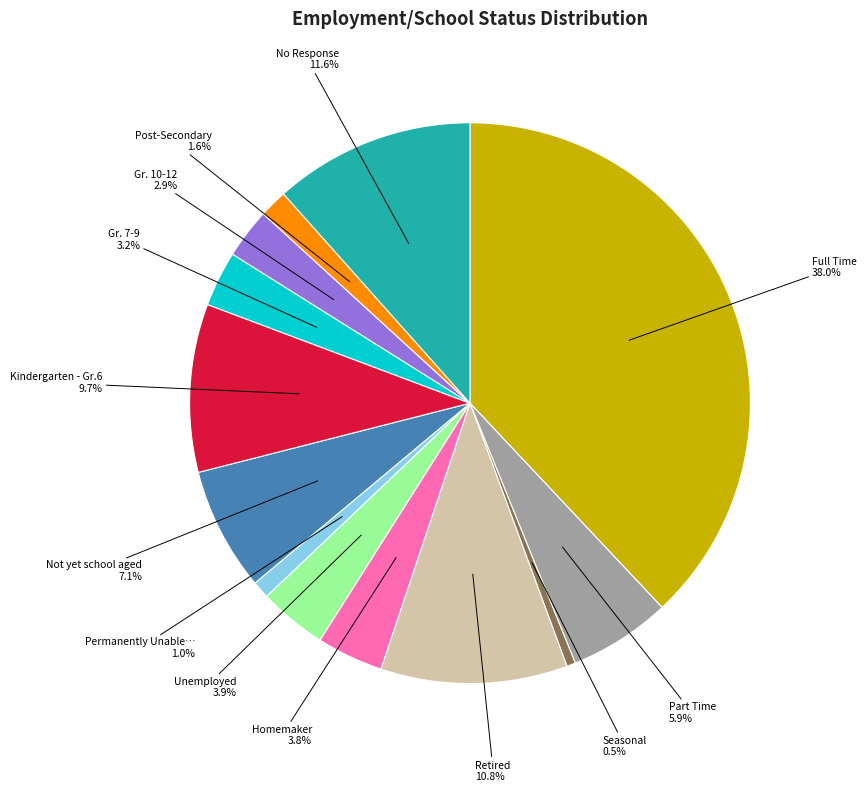

Does any single category account for the majority?

No